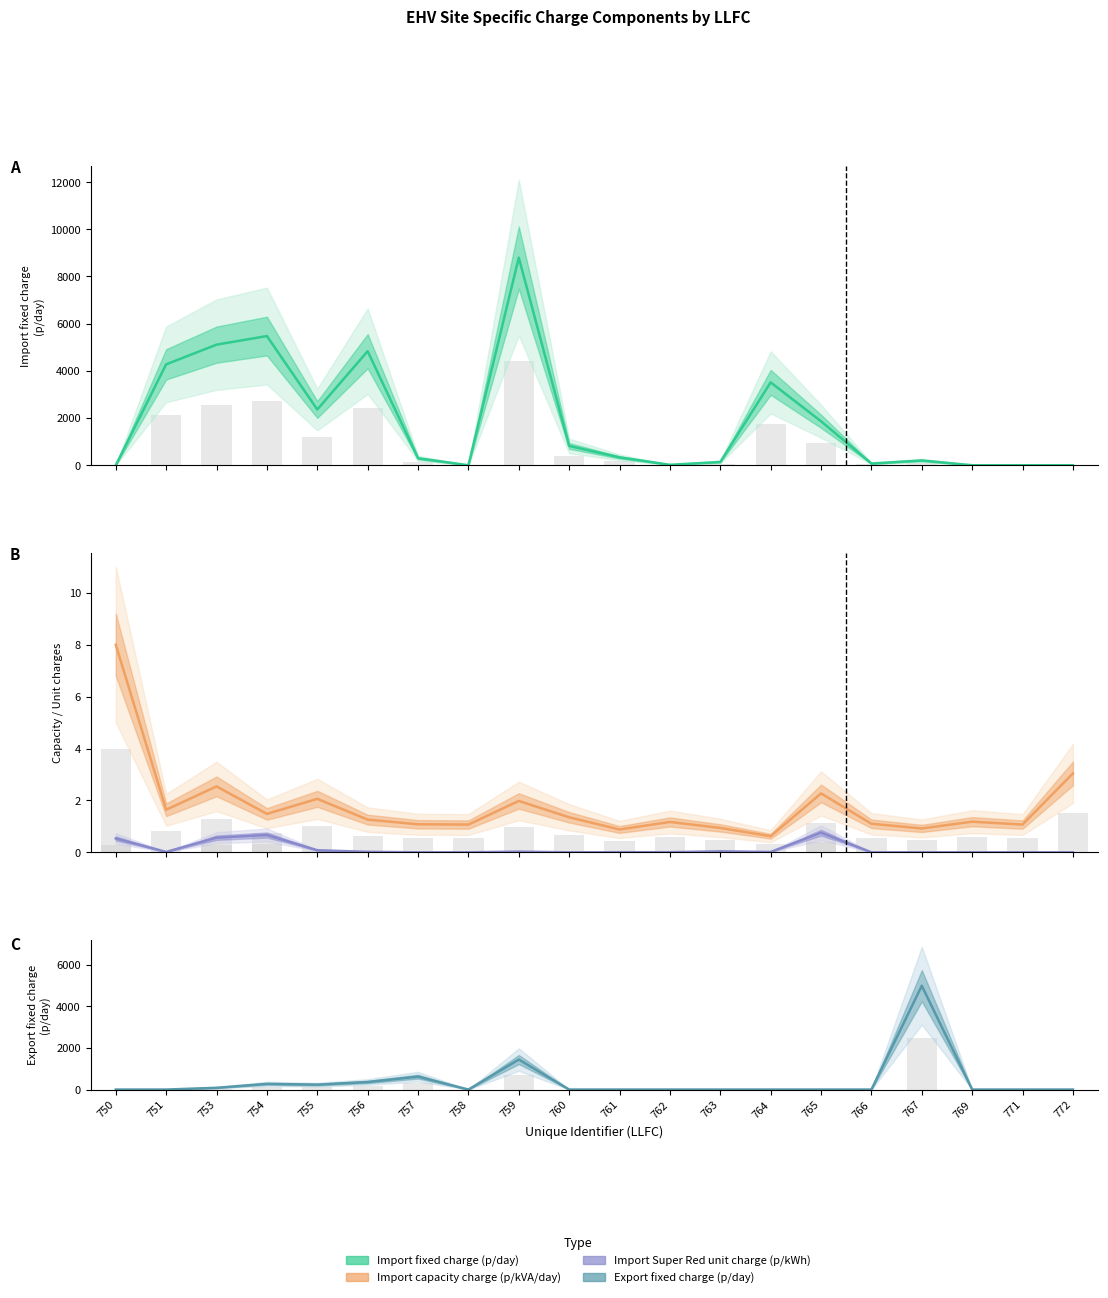

Rank the series at 767 from highest to lowest value.

Export fixed charge (p/day), Import fixed charge (p/day), Import capacity charge (p/kVA/day), Import Super Red unit charge (p/kWh)